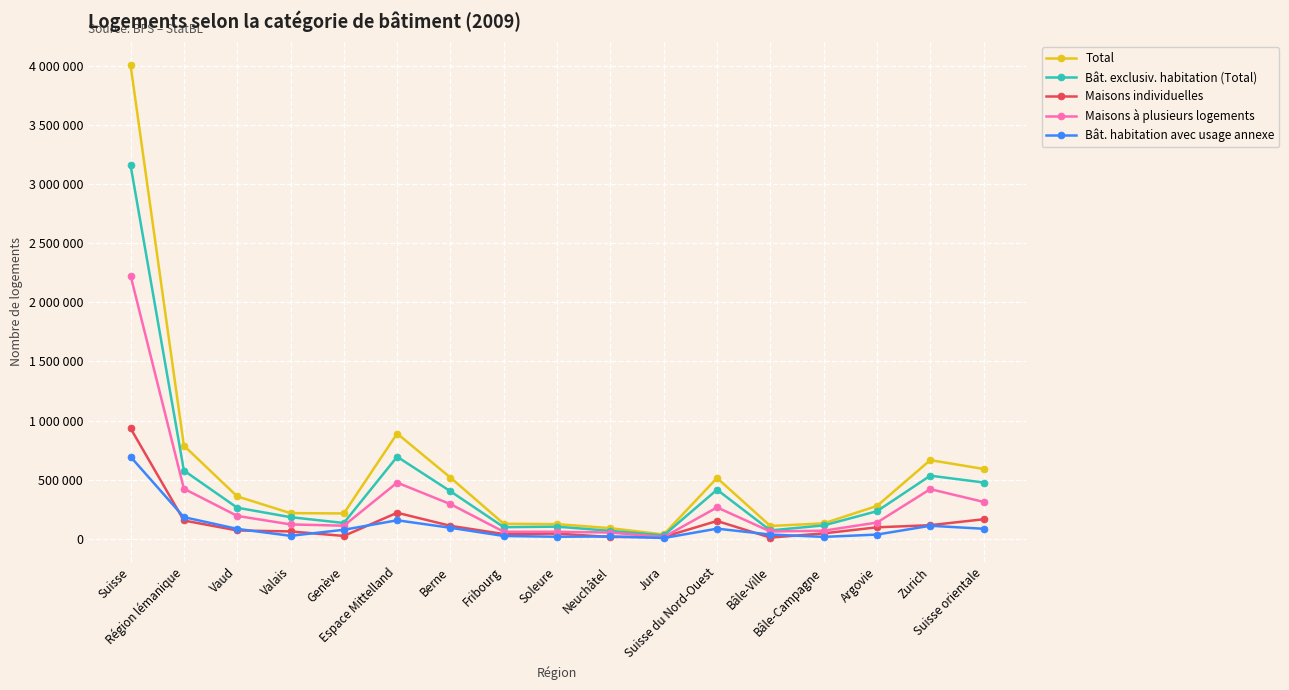

What are all the series names shown in the legend?

Total, Bât. exclusiv. habitation (Total), Maisons individuelles, Maisons à plusieurs logements, Bât. habitation avec usage annexe